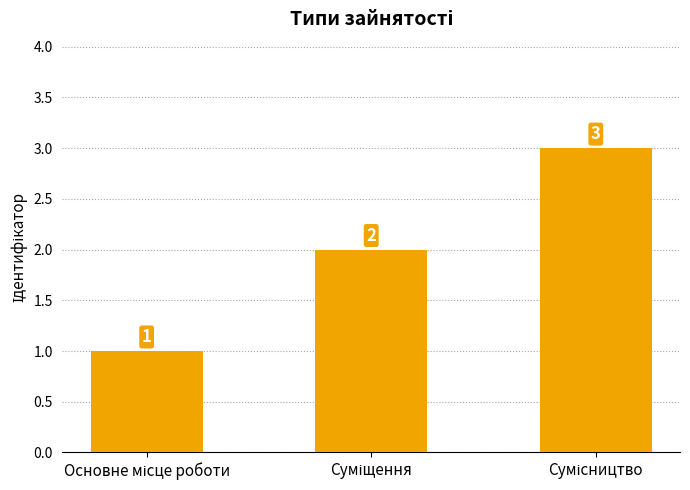

What is the sum of all values?

6